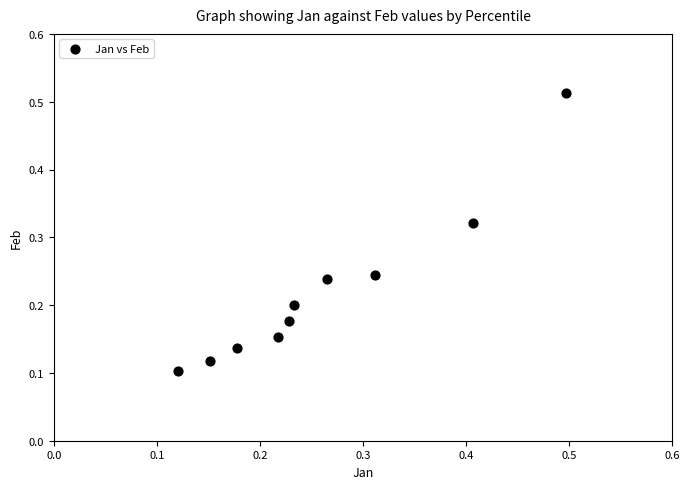

What is the range of X values (max minus min)?

0.4